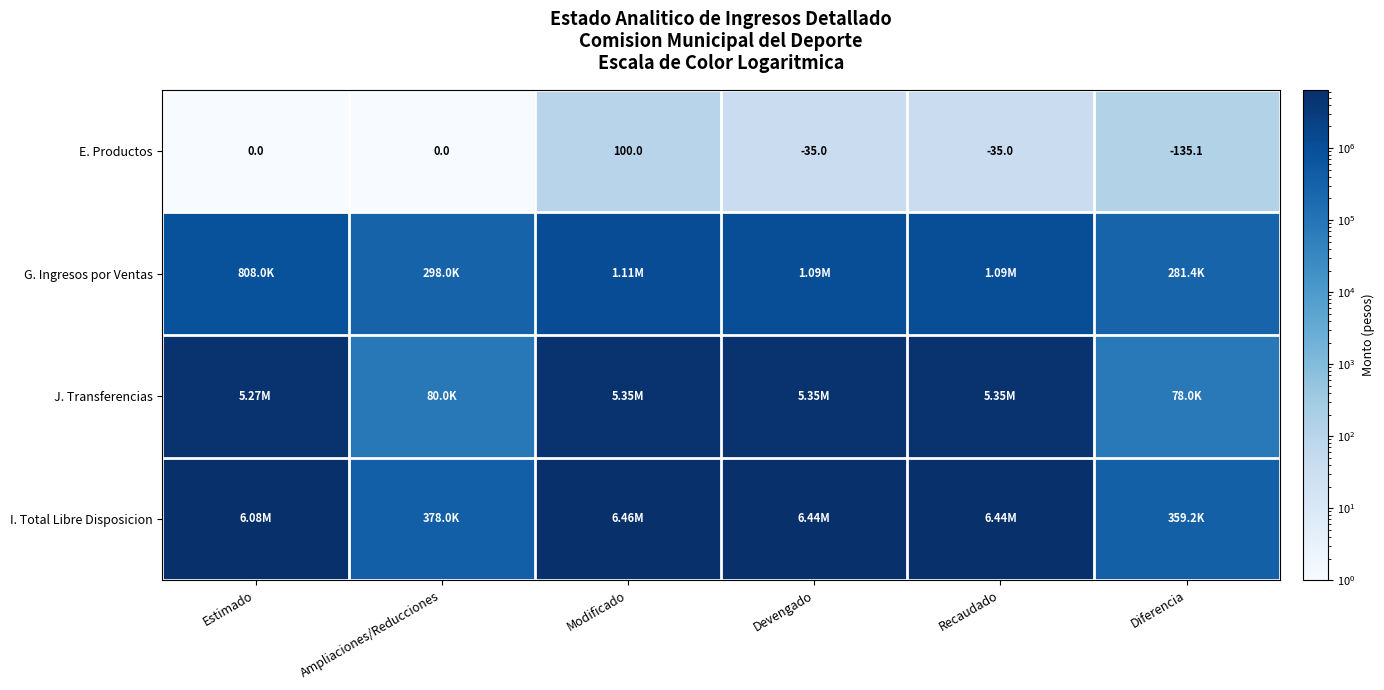

Which category has the lowest value in the E. Productos series?

Diferencia